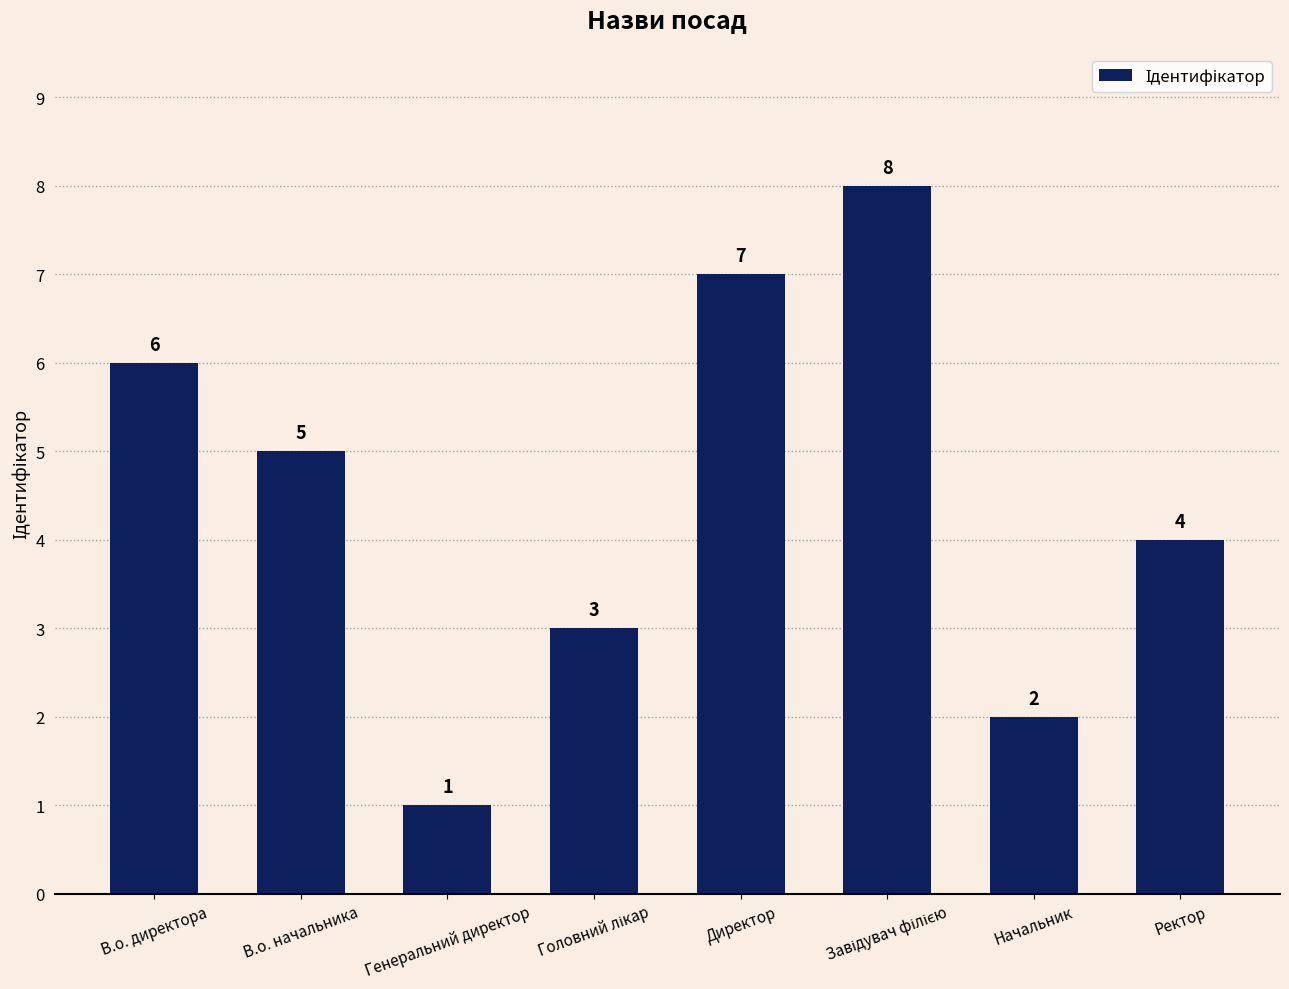

Reading left to right, transcribe all the data shown in this chart.

6	5	1	3	7	8	2	4